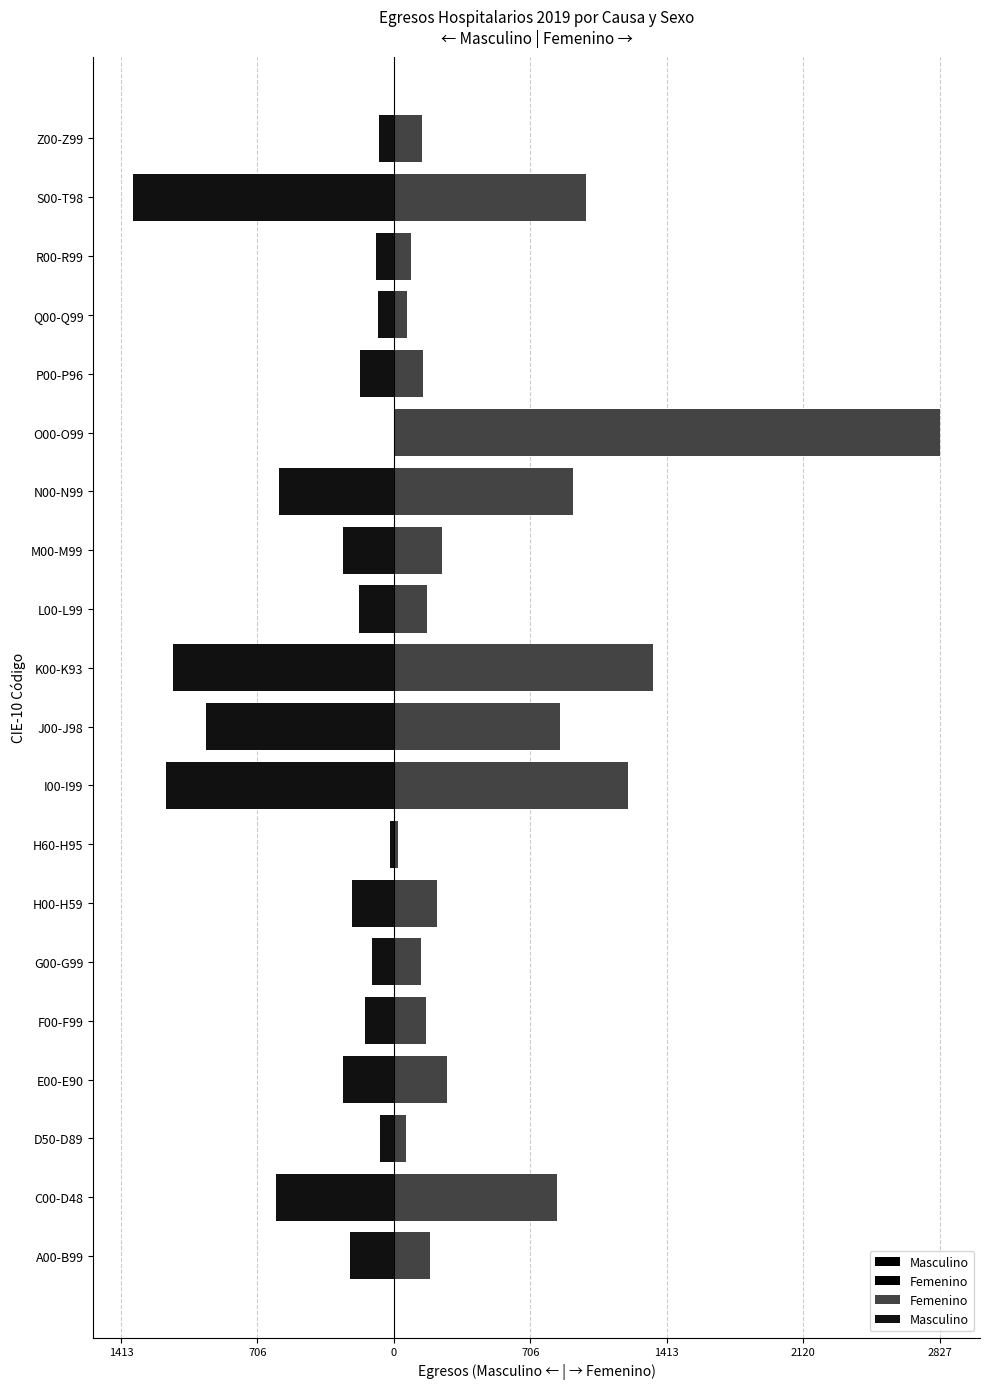

What is the maximum value shown in the chart?

2827